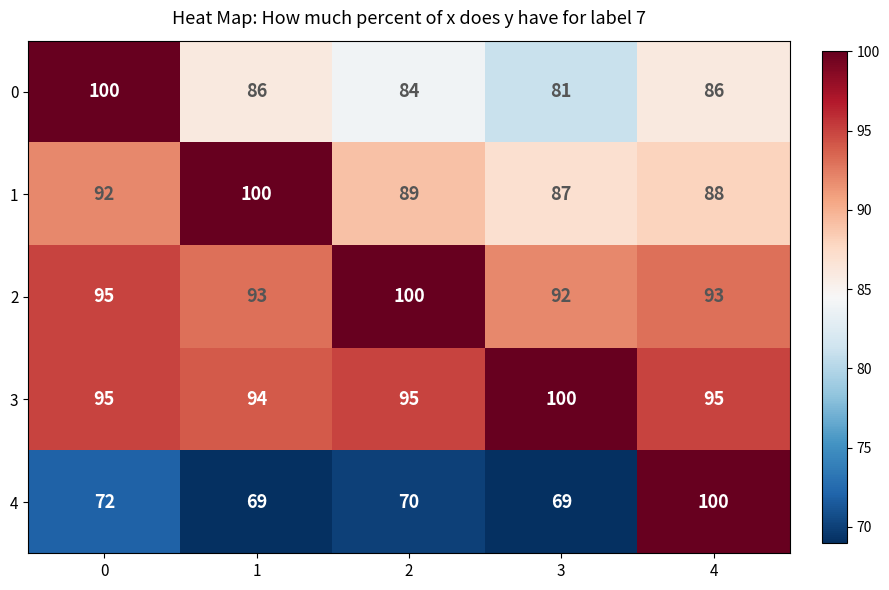

What is the difference between the maximum and minimum values in the 1 series?

13